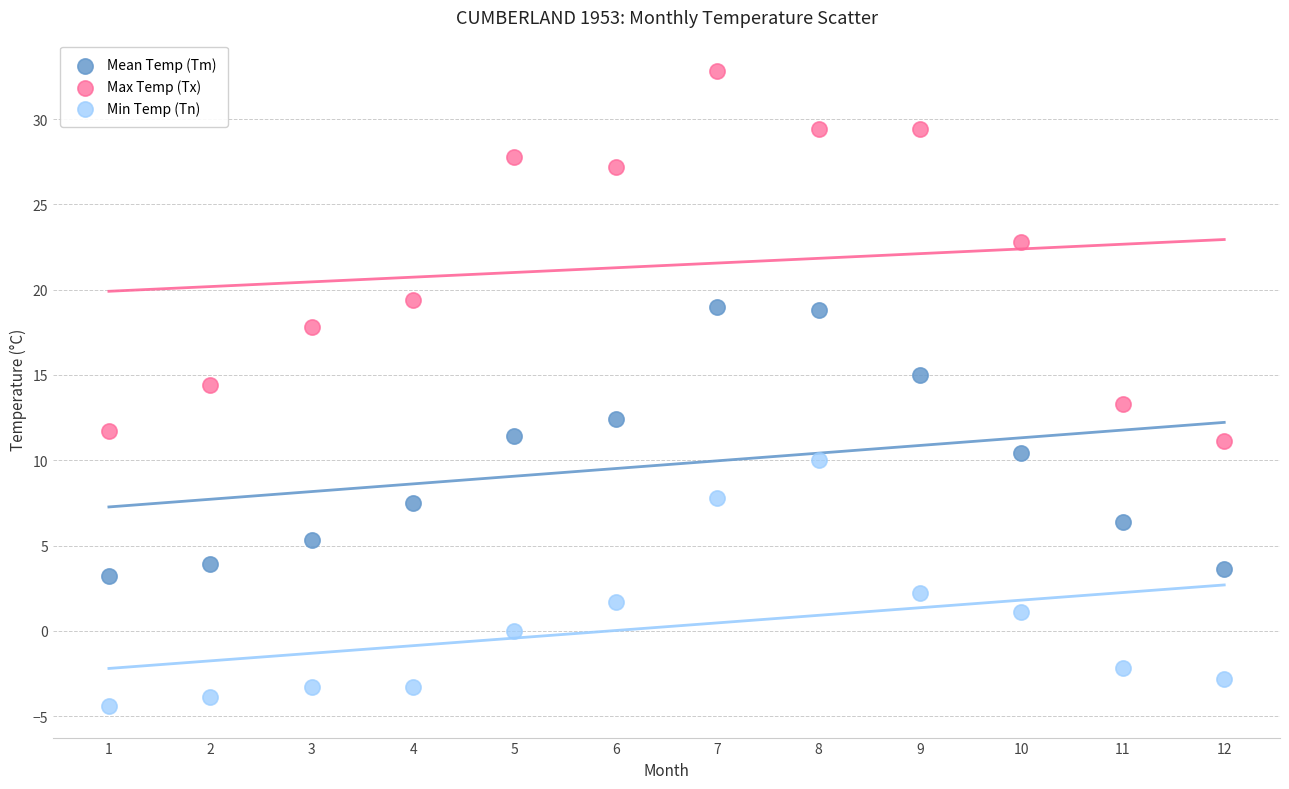

Which series reaches the minimum Y coordinate?

Min Temp (Tn)